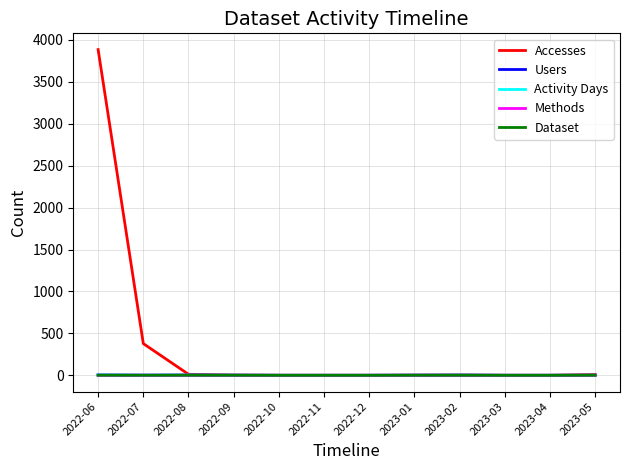

True or false: Accesses has a value of 378 at 2022-07.

True